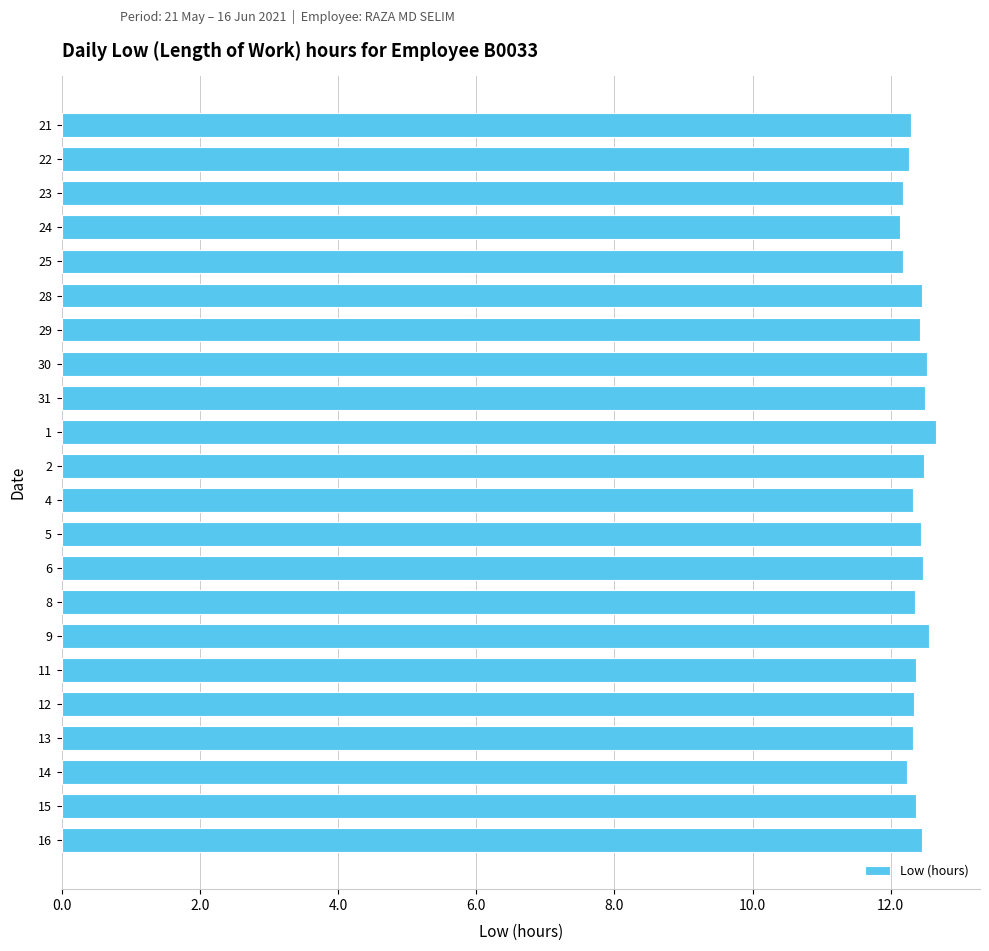

What is the ratio of the value at 4 to the value at 2?

1.0